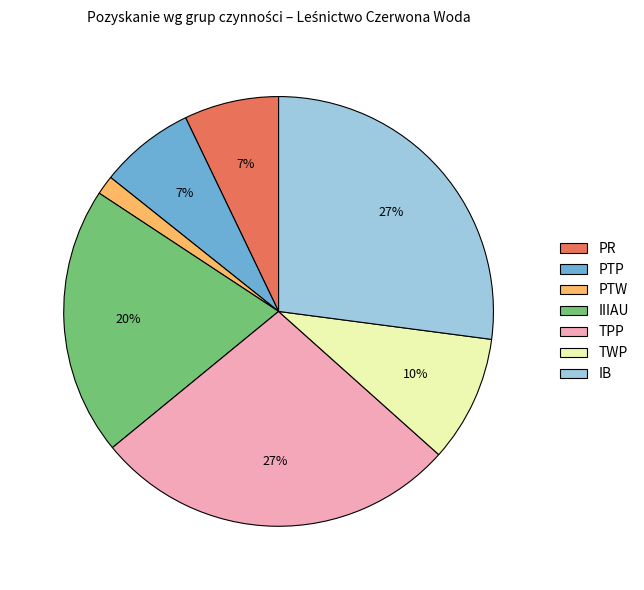

Which has a higher value, TWP or TPP?

TPP